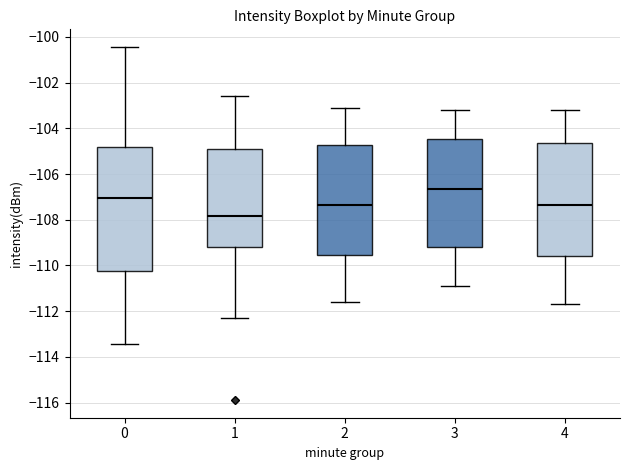

Reading left to right, read every box against the y-axis: the position of its median line, the range the box covers, and the ends of its whiskers. The values are not printed on the chart, so give them approximately, as read against the axis.

0: median -107.0, box -110.2 to -104.8, whiskers -113.4 to -100.4
1: median -107.8, box -109.2 to -104.8, whiskers -112.2 to -102.6
2: median -107.4, box -109.6 to -104.8, whiskers -111.6 to -103.0
3: median -106.6, box -109.2 to -104.4, whiskers -110.8 to -103.2
4: median -107.4, box -109.6 to -104.6, whiskers -111.6 to -103.2